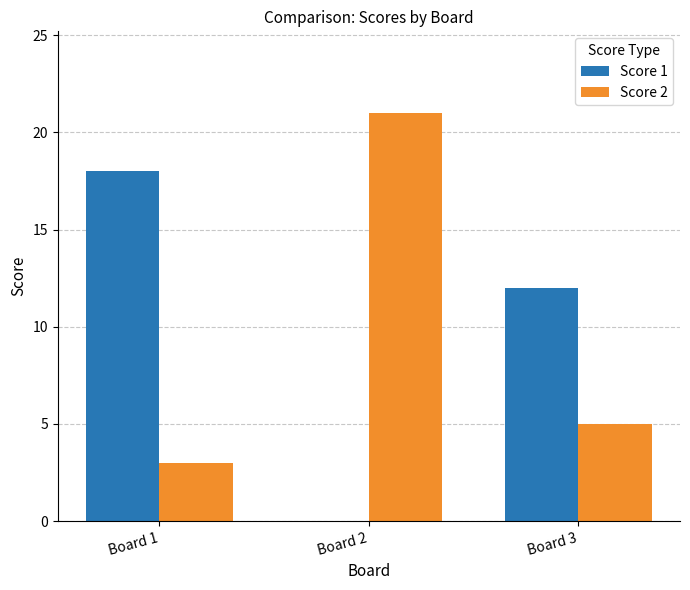

What is the sum of all Score 2 values?

29